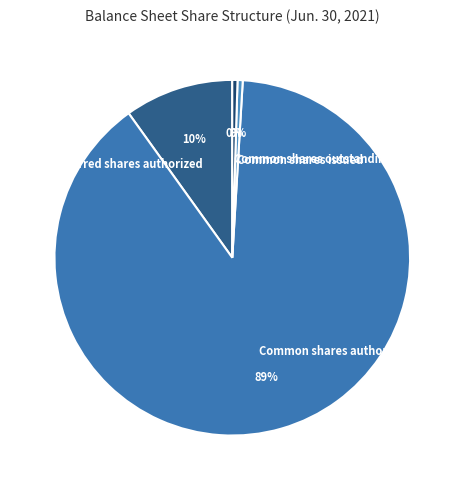

Which category accounts for the majority?

Common shares authorized